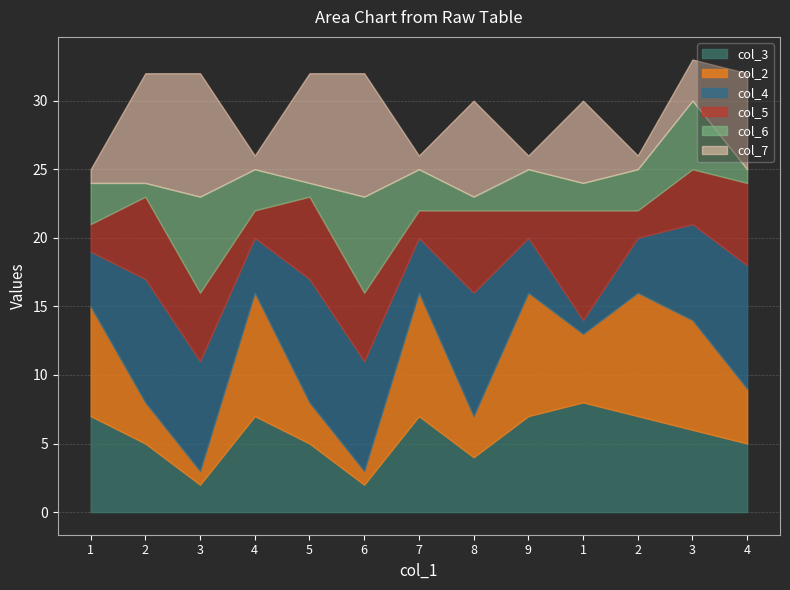

Is the value of col_3 at 3 greater than the value of col_4 at 3?

No